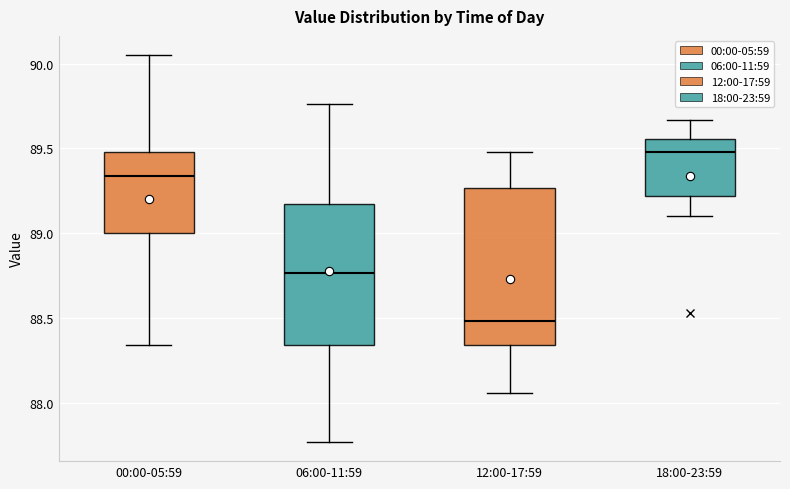

Comparing the boxes themselves (not the whiskers), which one is the tallest?

12:00-17:59